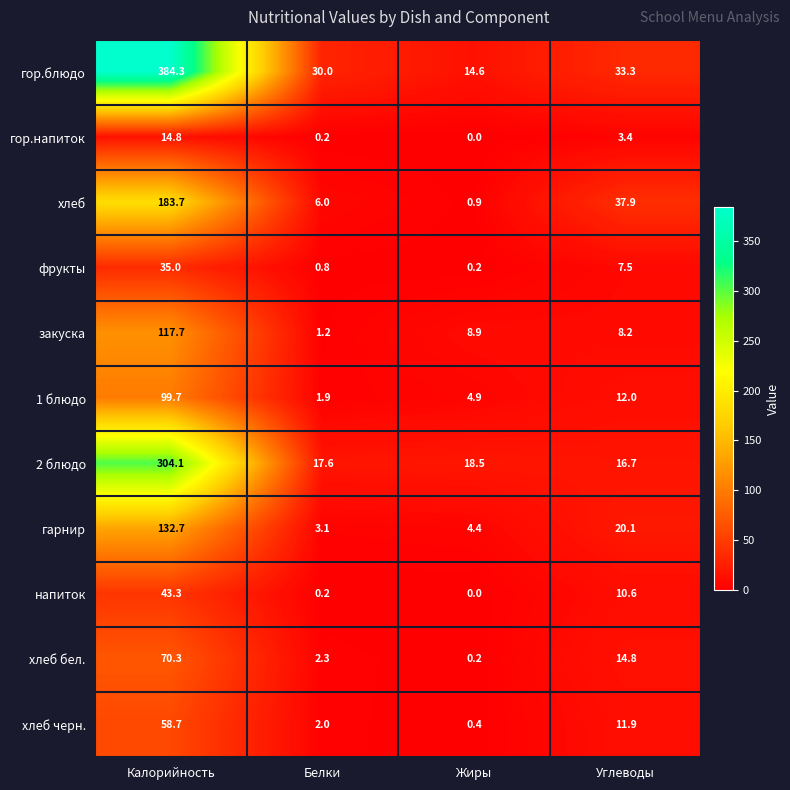

Is the value of хлеб бел. at Жиры greater than the value of напиток at Калорийность?

No